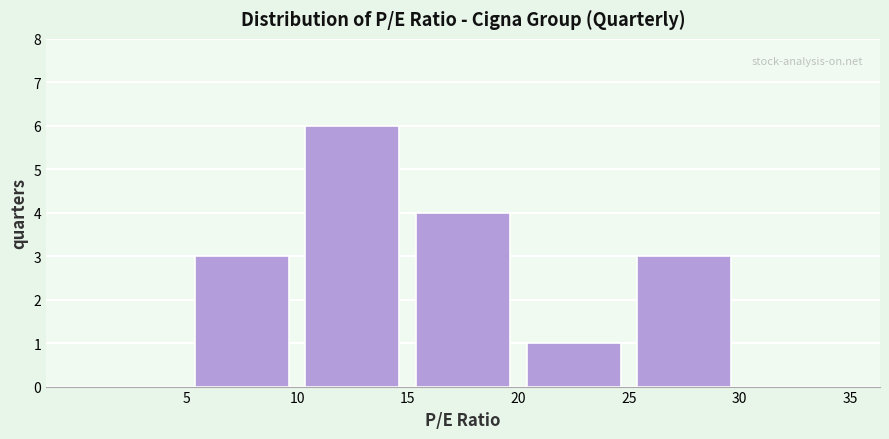

Reading left to right, transcribe this chart: for each bar, give the range it covers on the x-axis and its height. The values are not printed on the chart, so give them approximately, as read against the axis.

0 to 5: 0
5 to 10: 3
10 to 15: 6
15 to 20: 4
20 to 25: 1
25 to 30: 3
30 to 35: 0